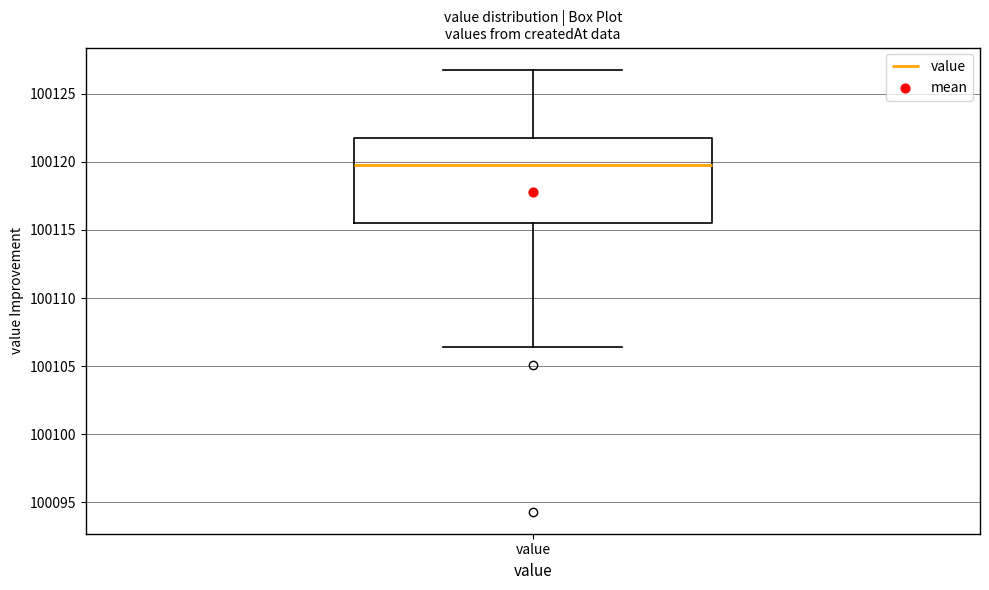

Transcribe this box plot: give where the median line is, the range the box spans, and where the two whiskers end, as read against the y-axis. The values are not printed on the chart, so give them approximately, as read against the axis.

median 100120.0, box 100115.5 to 100121.5, whiskers 100106.5 to 100127.0